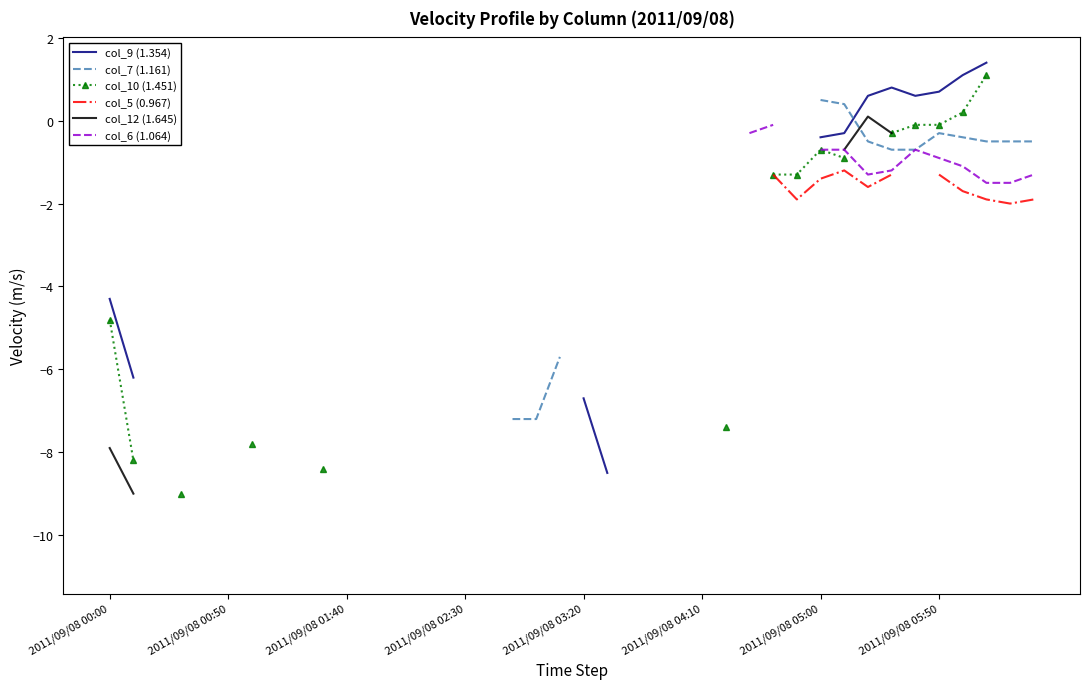

In col_5 (0.967), how many points are lower than both neighbors (excluding endpoints)?

3